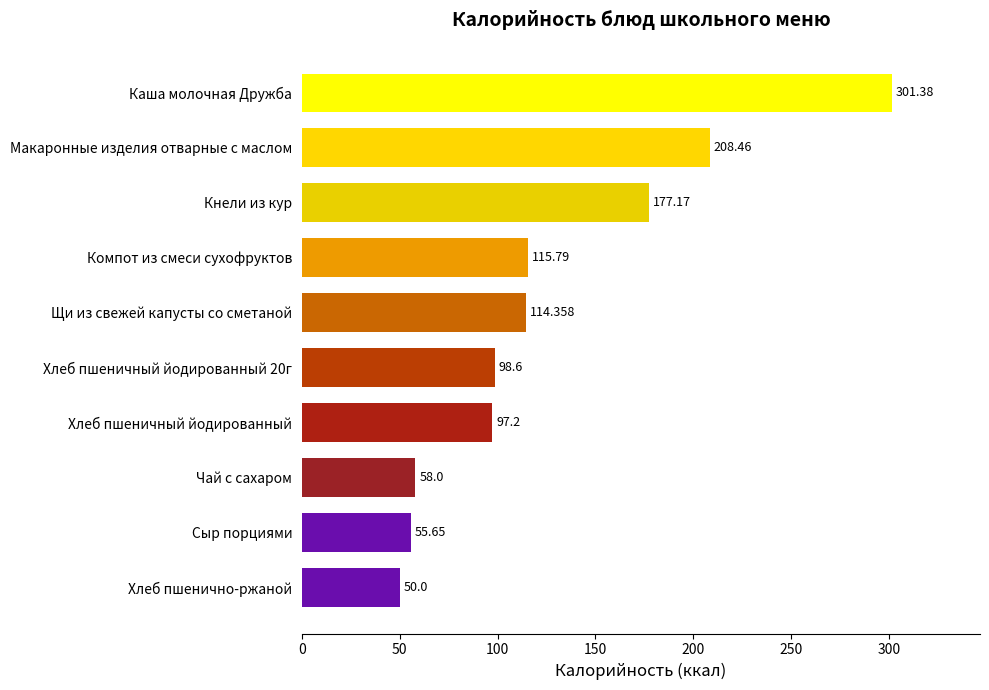

What is the label of the 8th bar from the top?

Чай с сахаром